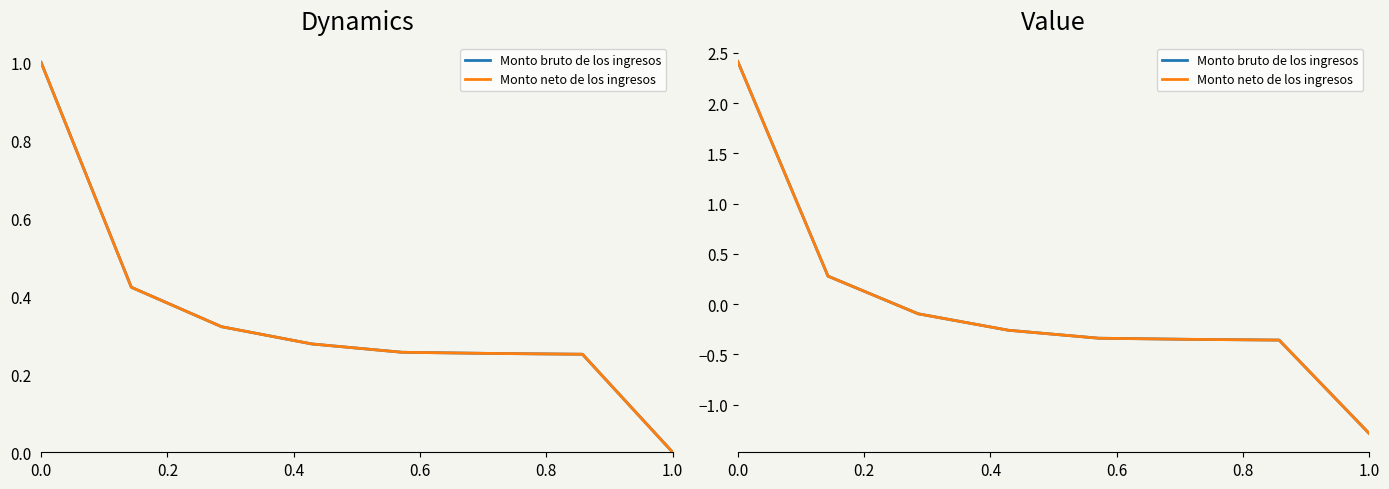

How many negative values does the Monto neto de los ingresos series have?

6